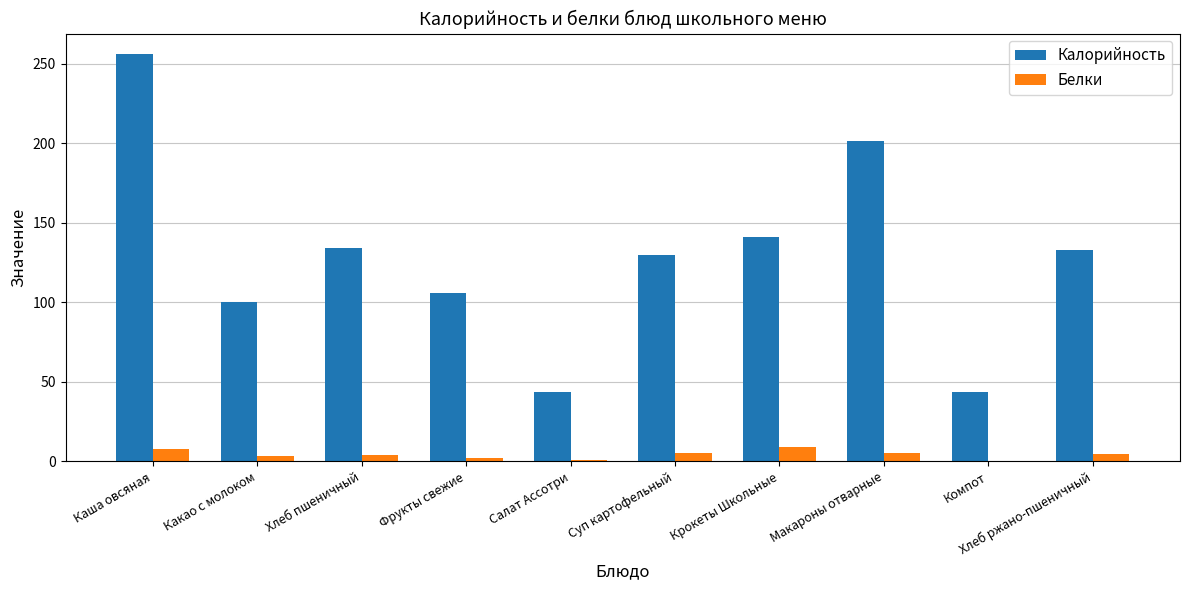

Where is Калорийность nearest to the value 149?

Крокеты Школьные